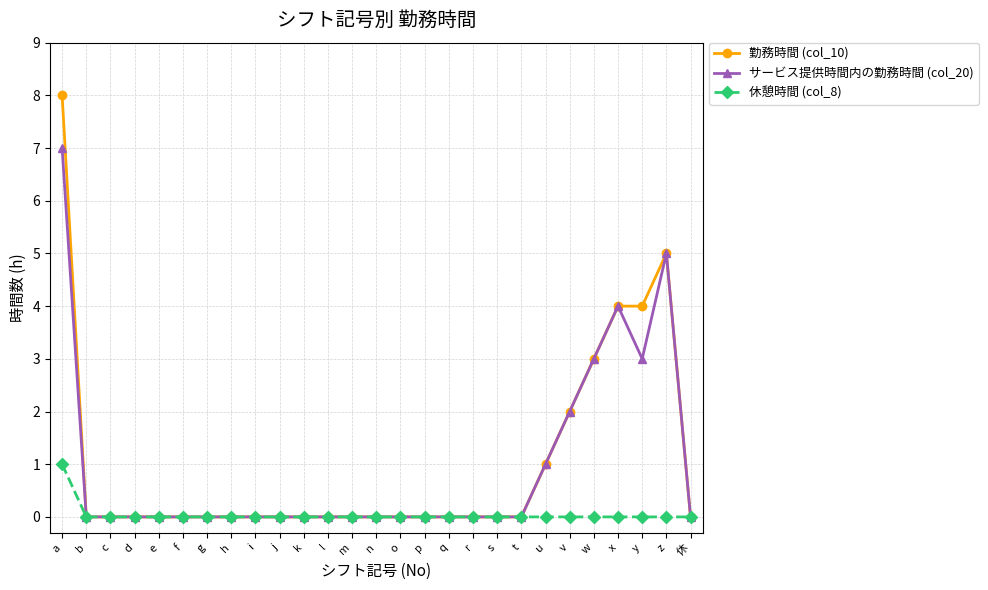

At which category is the sum across all series the highest?

a